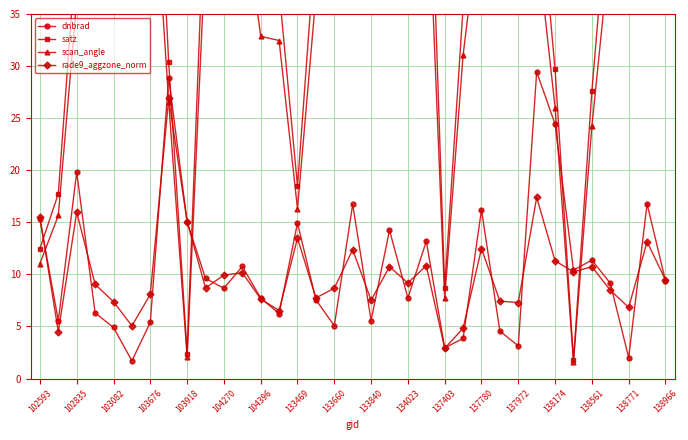

The value of dnbrad at 137403 is 2.9. True or false?

True